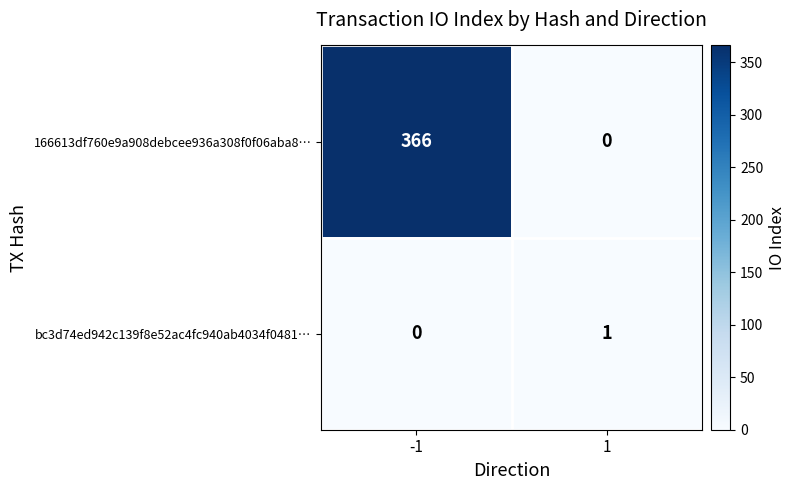

What is the difference between the highest and lowest values at -1?

366